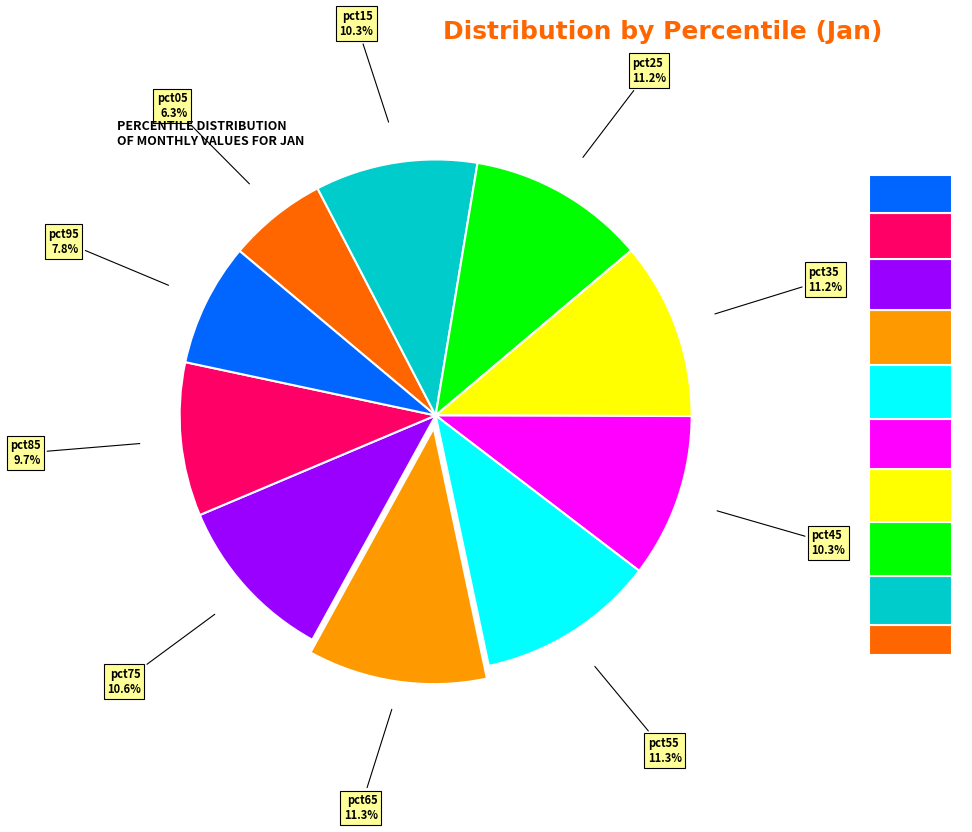

Rank the categories by value from lowest to highest.

pct05, pct95, pct85, pct15, pct45, pct75, pct35, pct25, pct55, pct65